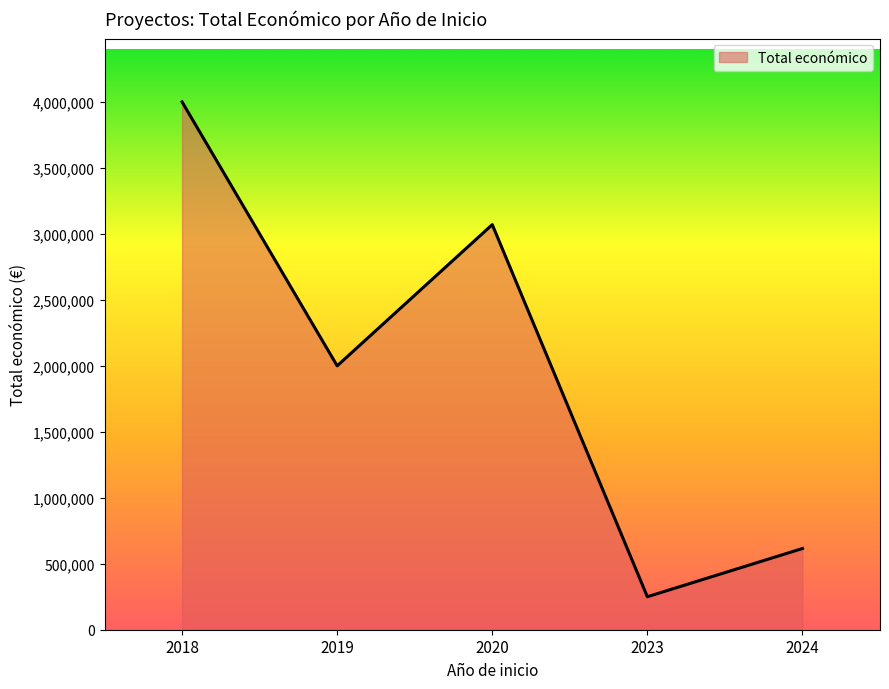

At which category does the data reach its first local peak?

2020